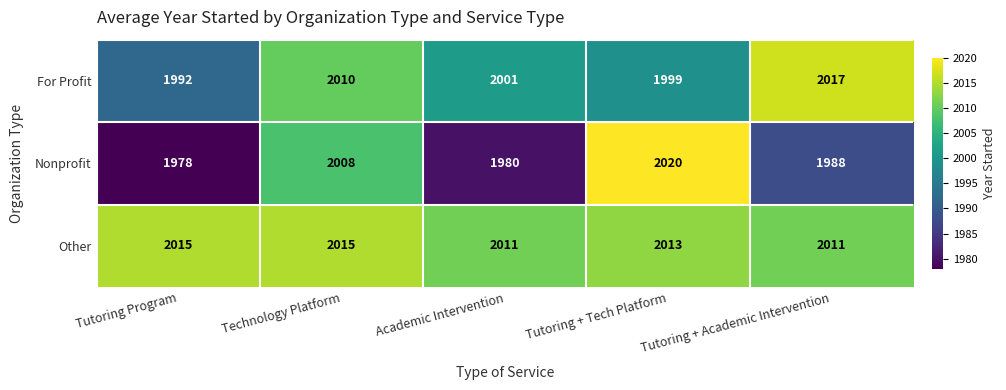

Which category has the lowest value in the For Profit series?

Tutoring Program